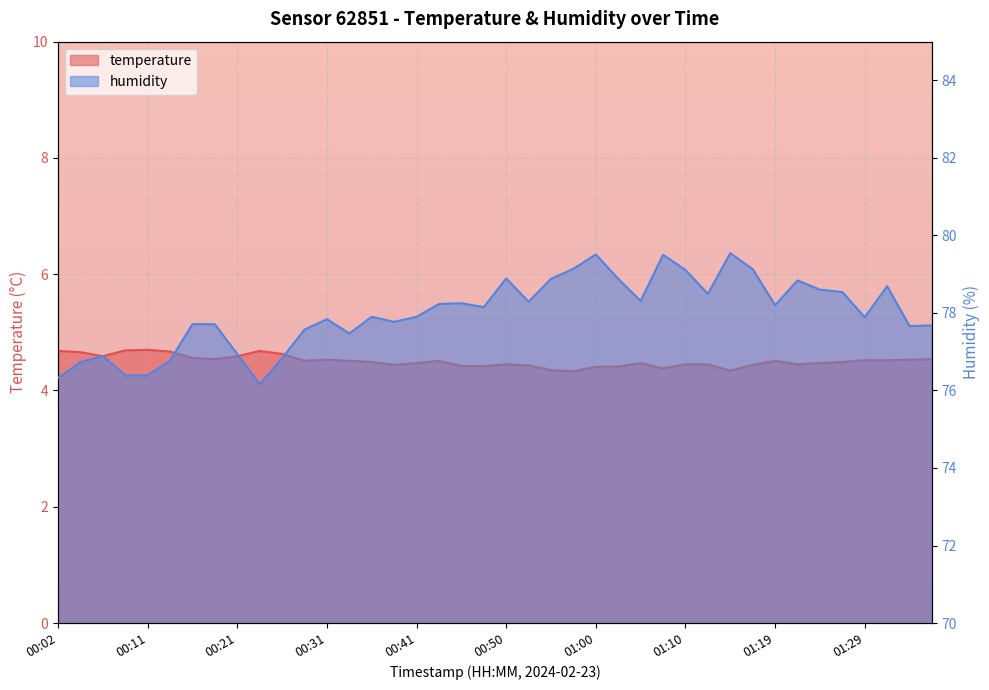

The humidity series shows 76.8 at 00:26. True or false?

True